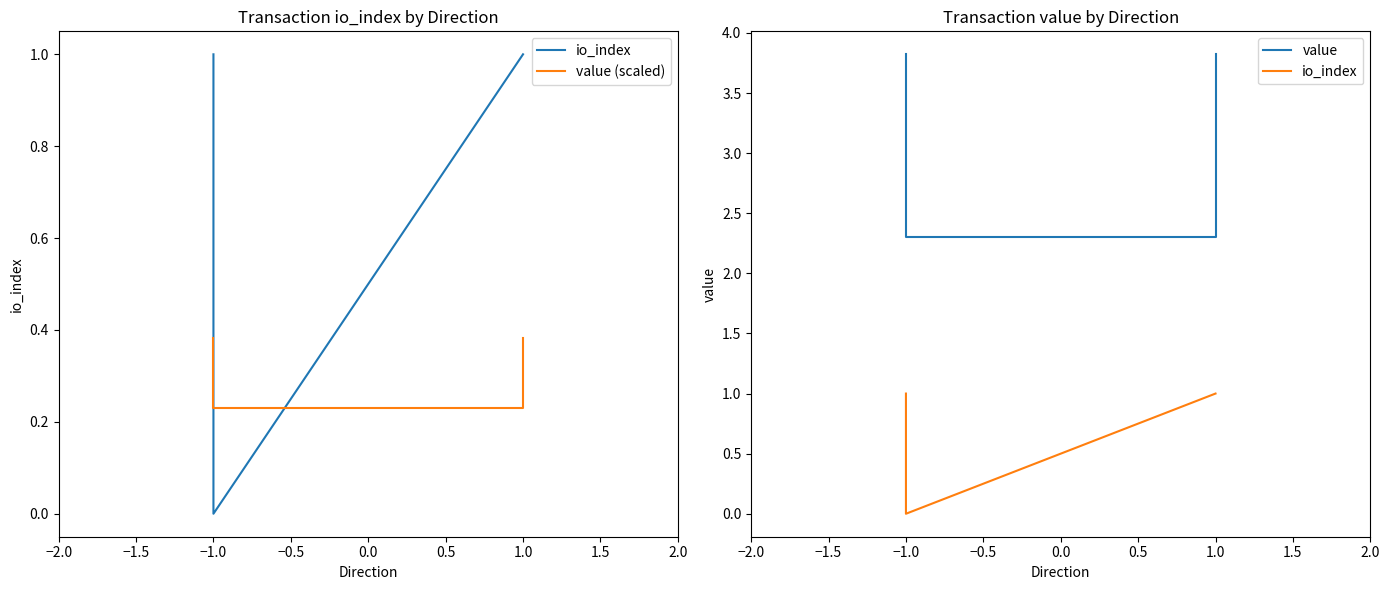

What is the label of the 3rd point from the left?

1.0